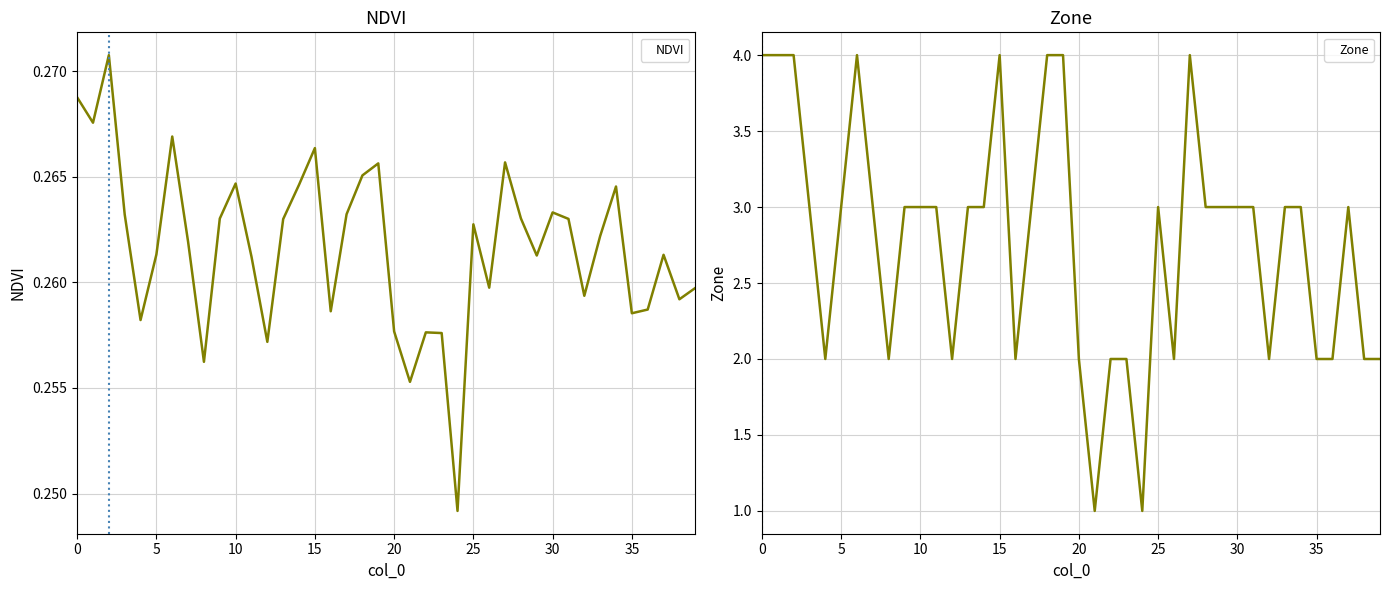

True or false: NDVI and Zone intersect in this chart.

False